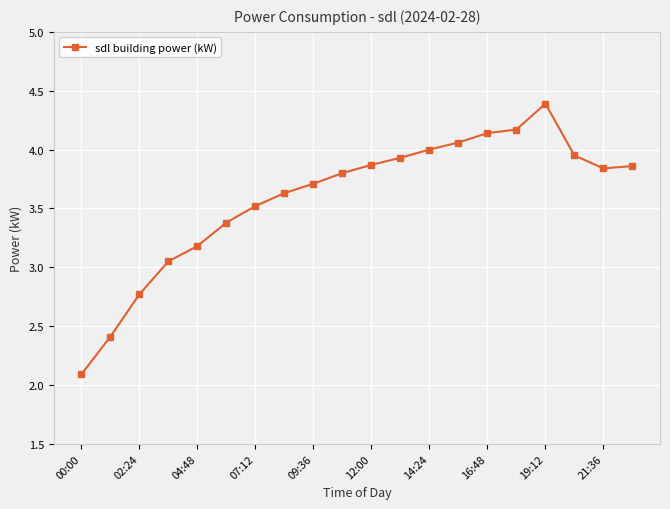

What is the difference between the second highest and minimum values?

2.1